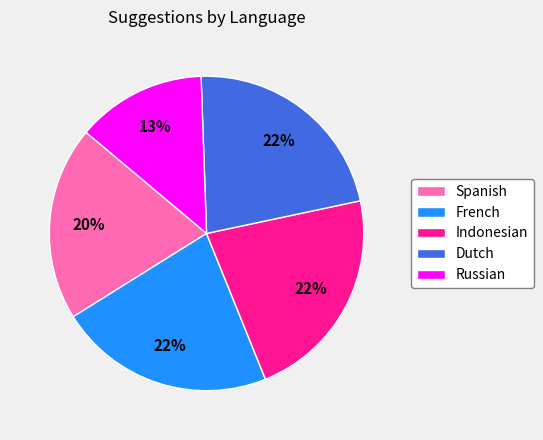

Do Spanish and Russian together represent more than half of the pie?

No